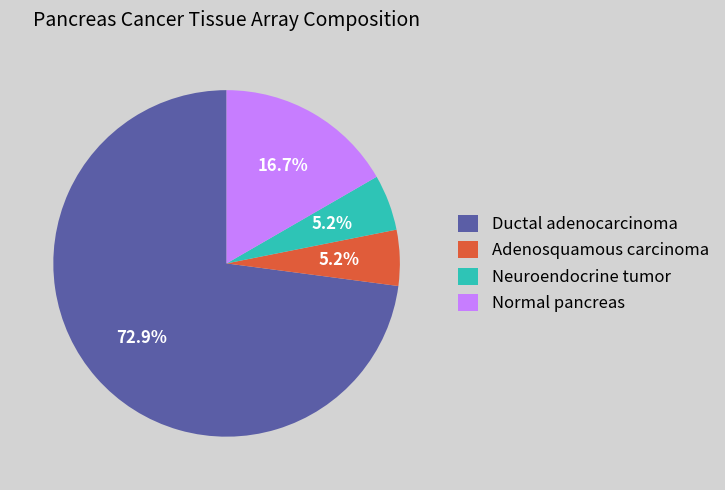

True or false: Neuroendocrine tumor accounts for 5% of the total.

True